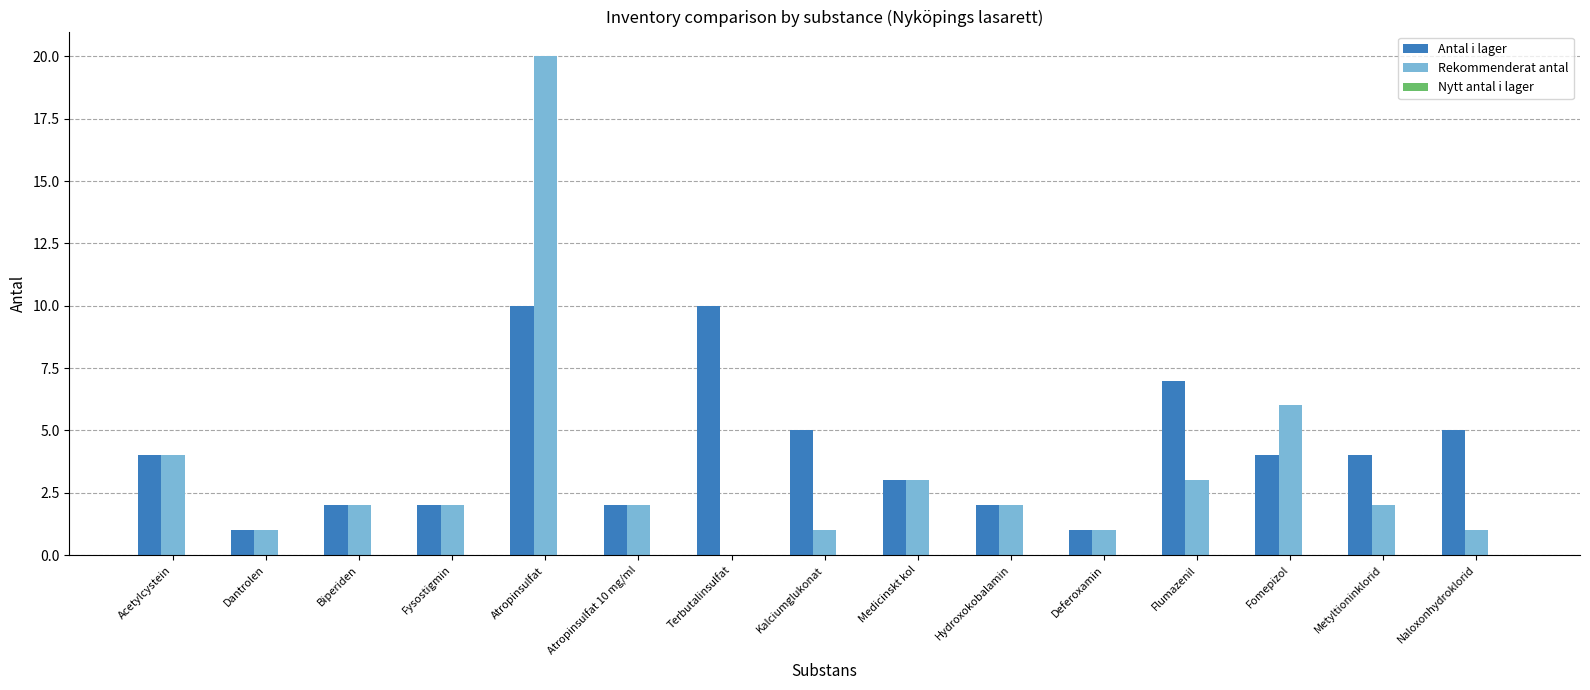

What is the maximum value shown in the chart?

20